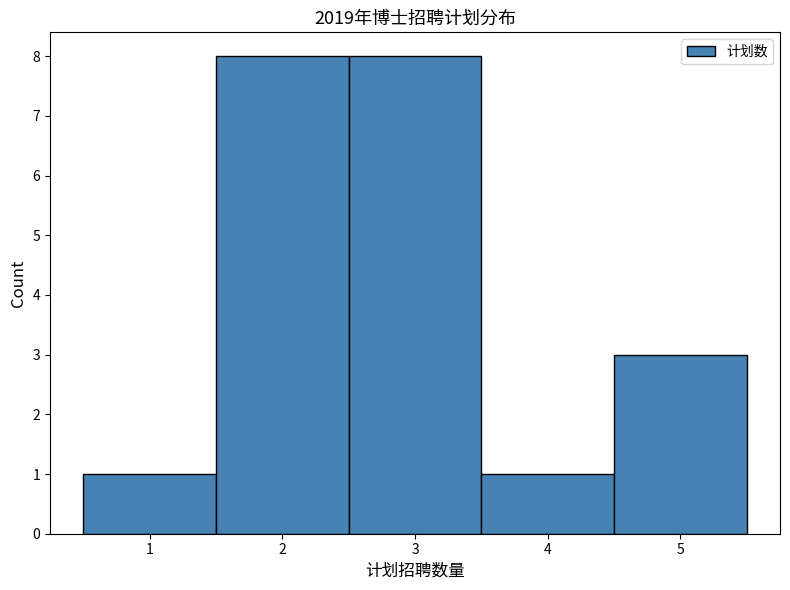

What is the height of the bar covering 1.5 to 2.5 on the x-axis? The values are not printed on the chart, so give them approximately, as read against the axis.

8